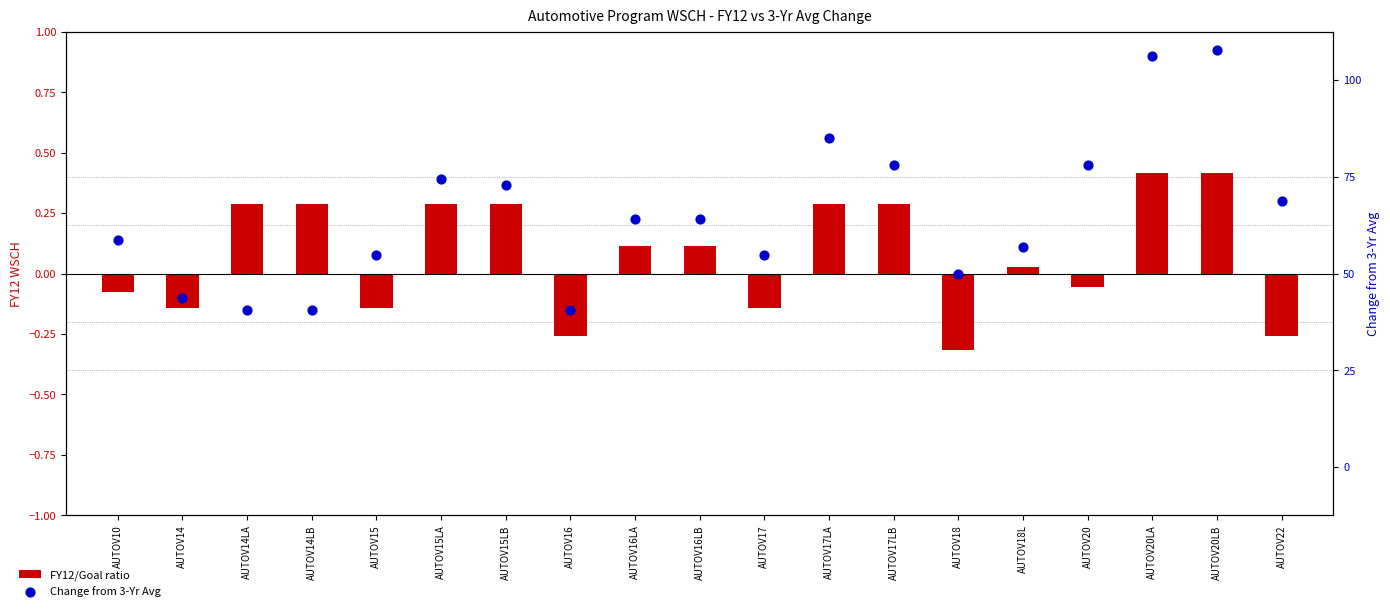

Is the value of FY12/Goal ratio at AUTOV20LB greater than the value of Change from 3-Yr Avg at AUTOV16LB?

Yes